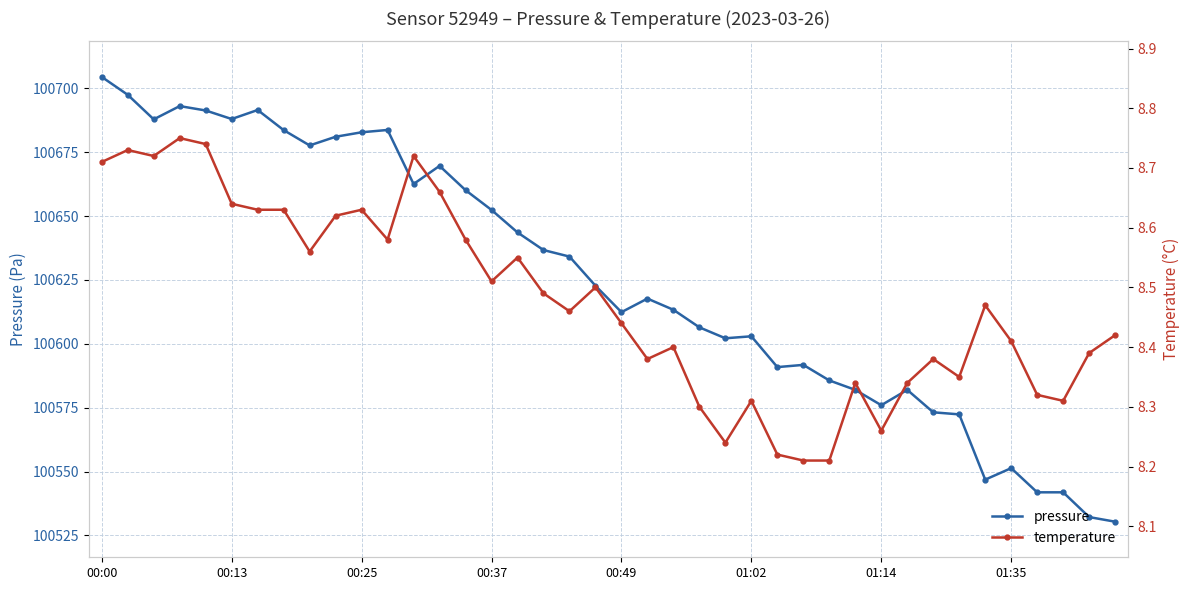

Which category has the highest value across all series?

00:00